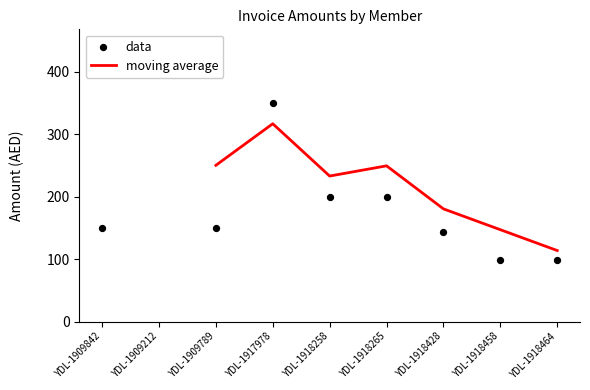

The moving average series shows 249.2 at YDL-1918265. True or false?

True